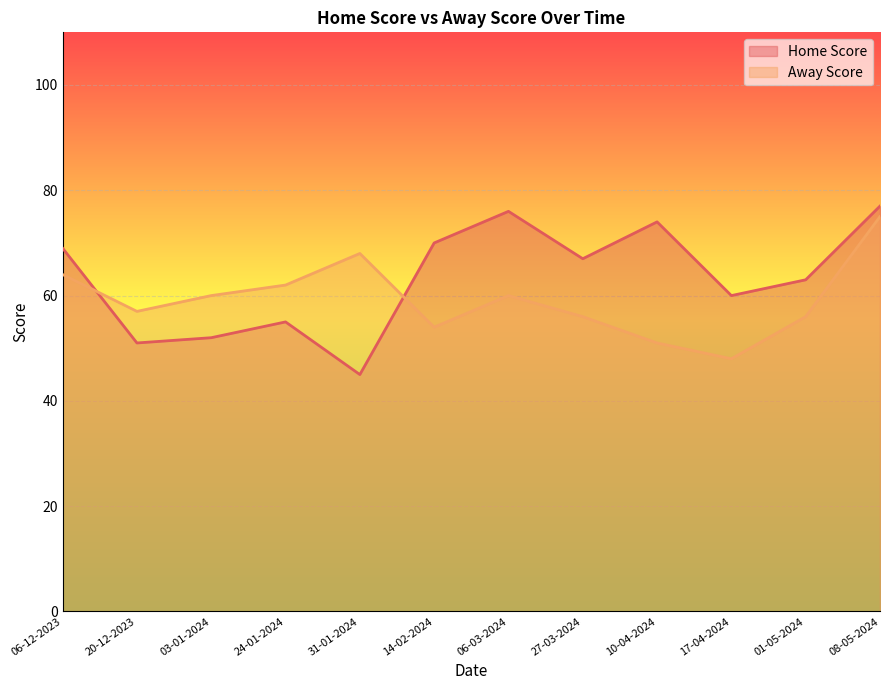

After their last crossing, which series has the higher values: Home Score or Away Score?

Home Score